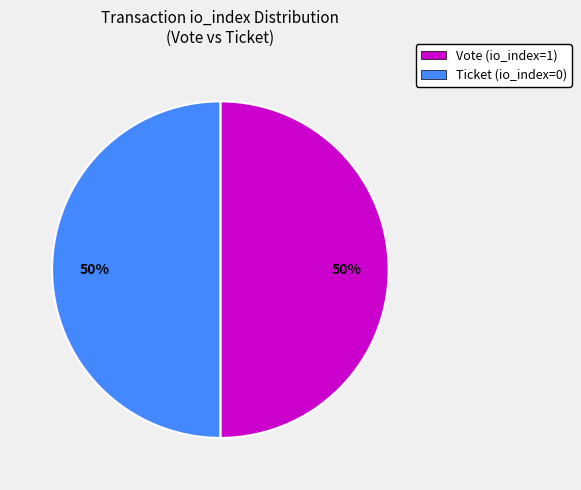

To the nearest percent, what portion does Ticket (io_index=0) represent?

50%